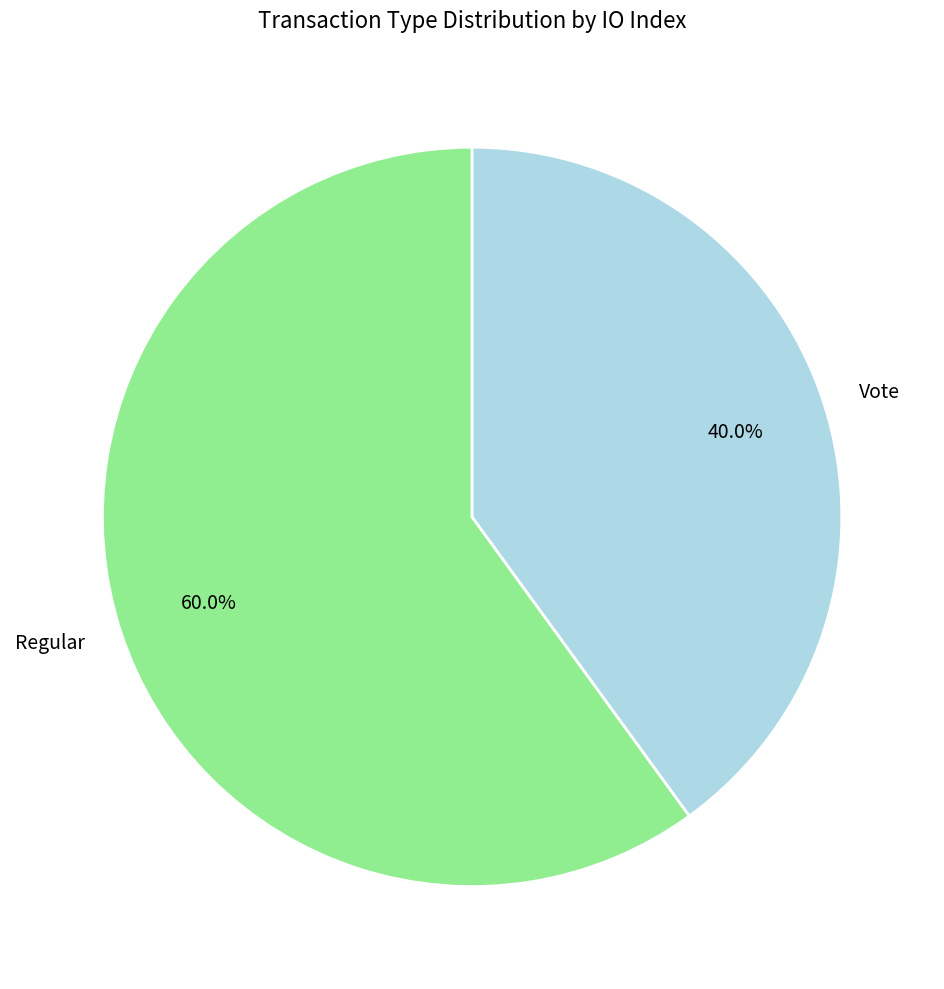

Do Vote and Regular together represent more than half of the pie?

Yes